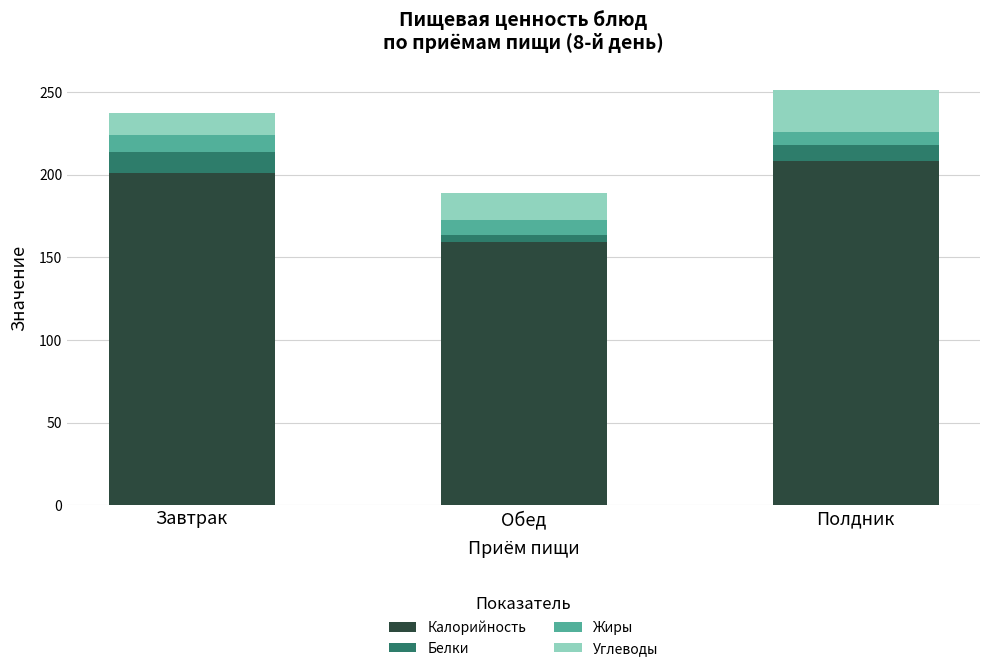

What is the average value of the Калорийность series?

189.4